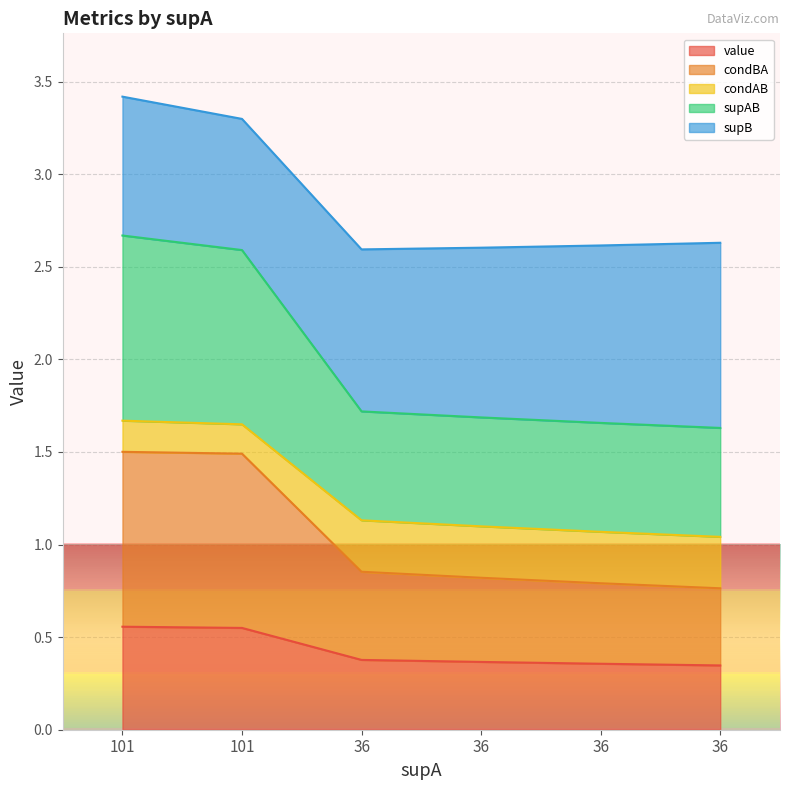

Read the supAB value at 36.

2.6